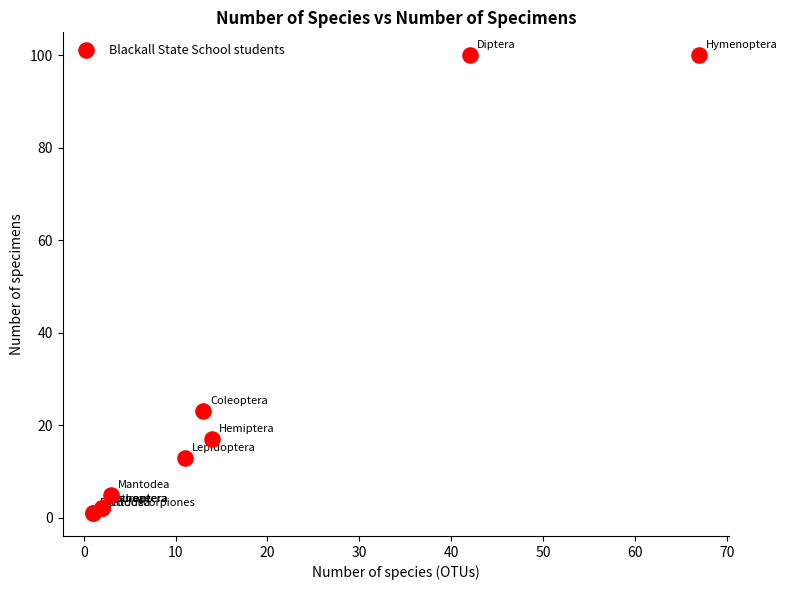

What Y value in the scatter plot is closest to 50?

23